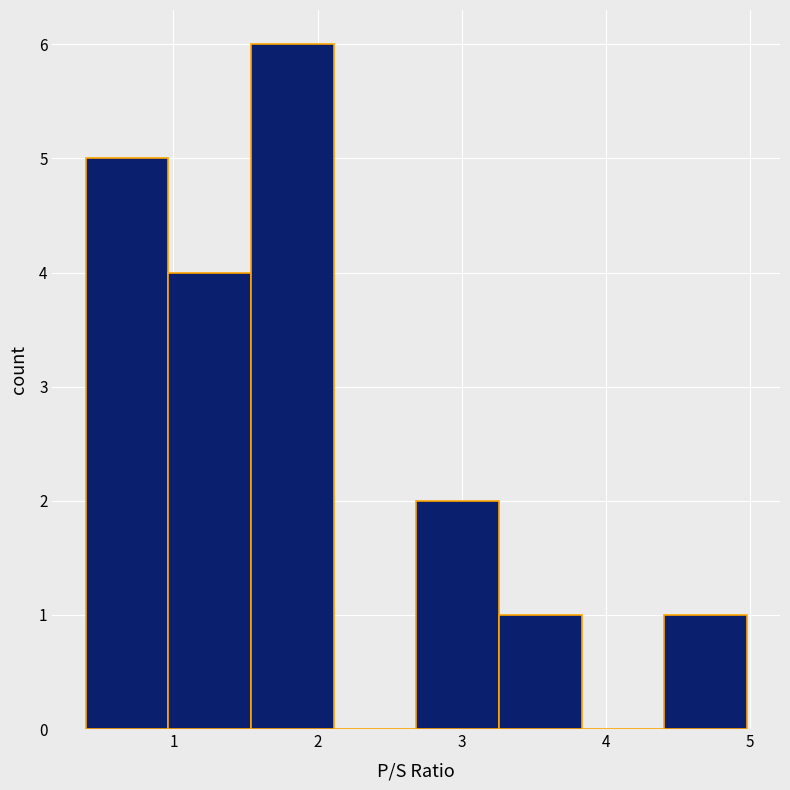

What is the height of the bar covering 1.5 to 2.1 on the x-axis? Neither the bar edges nor the heights are printed on the chart, so give them approximately, as read against the axes.

6